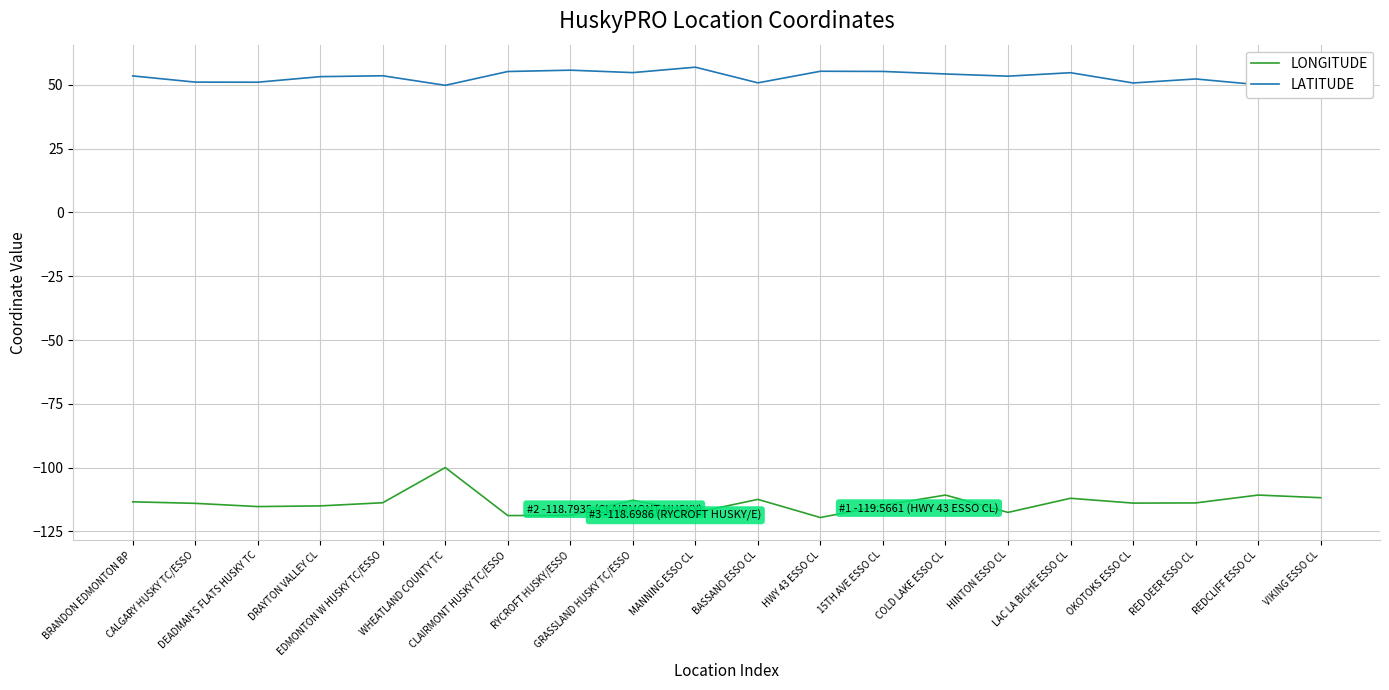

What is the highest value of the LONGITUDE series?

-100.0